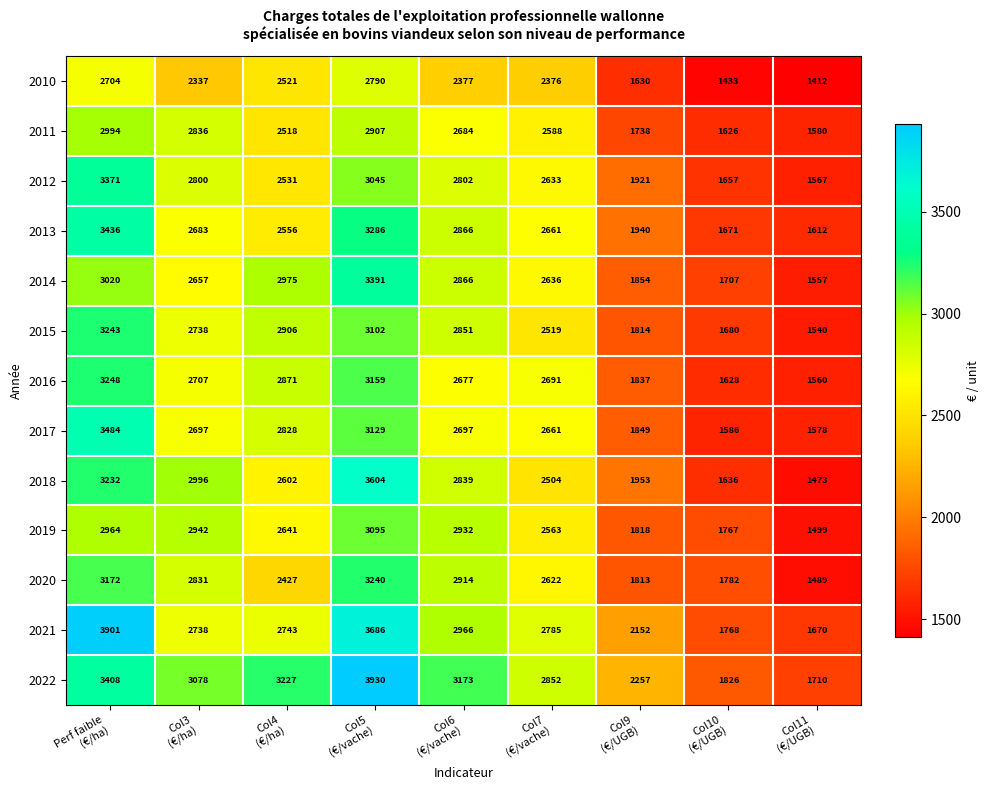

How many distinct data groups are displayed?

13